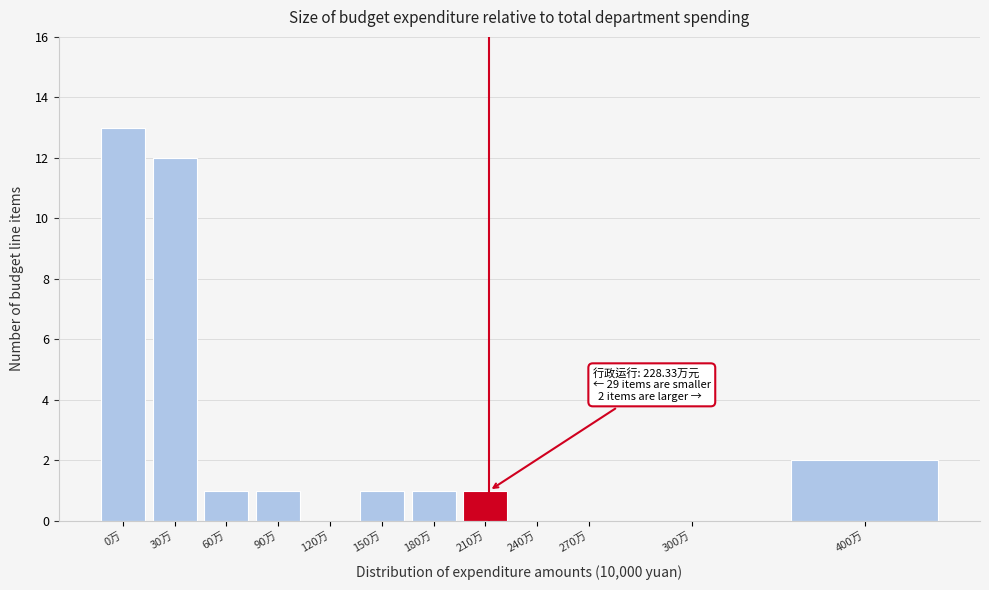

Reading left to right, what are all the values shown in this chart?

0万=13	30万=12	60万=1	90万=1	120万=0	150万=1	180万=1	210万=1	240万=0	270万=0	300万=0	400万=2